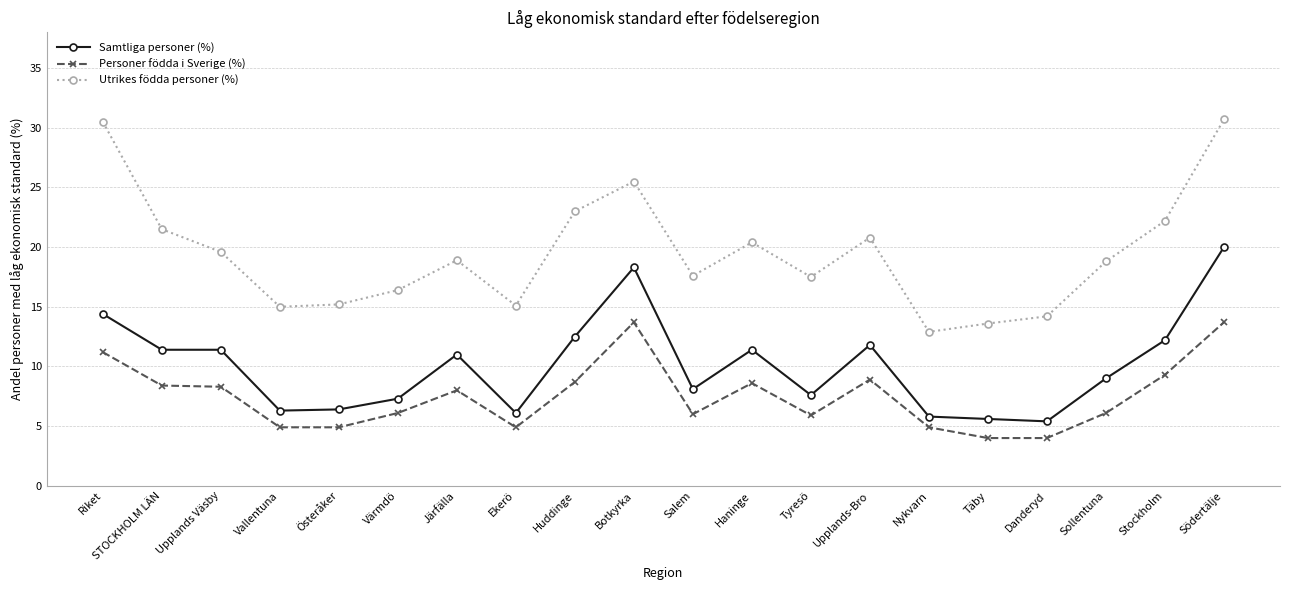

What is the average value of the Personer födda i Sverige (%) series?

7.5